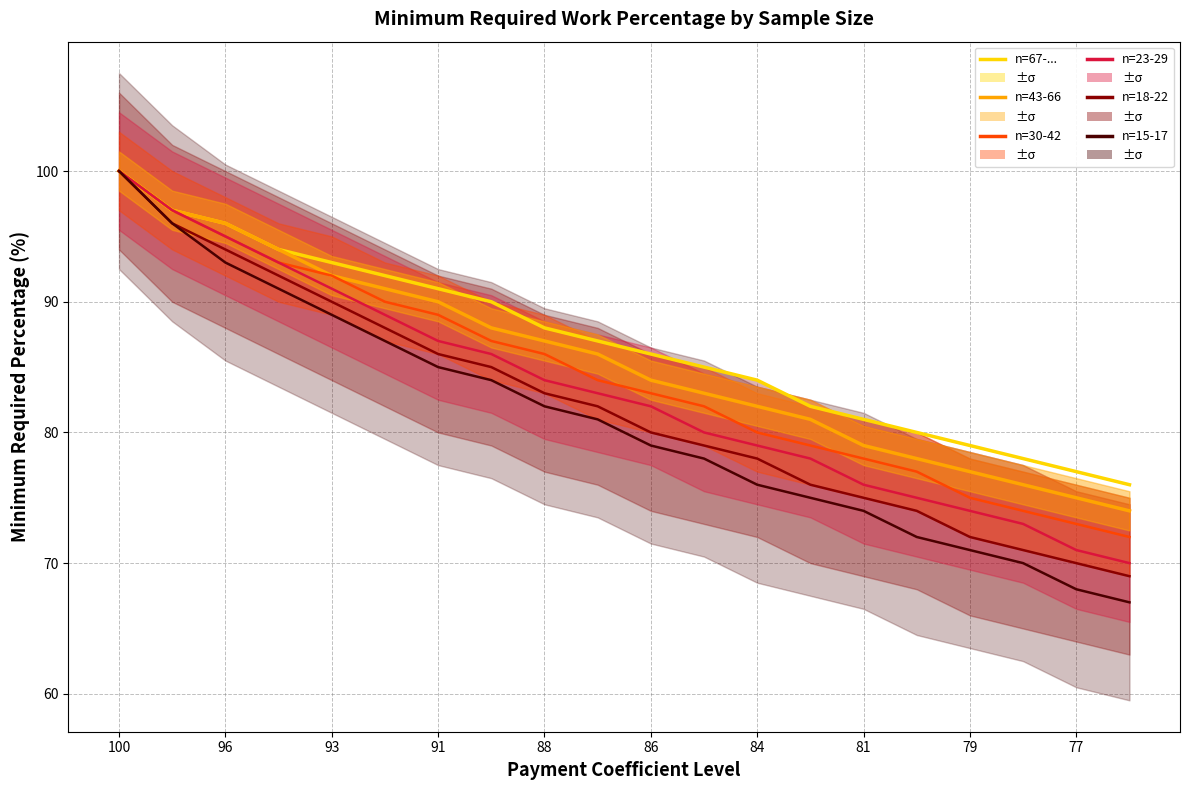

List the series in order of their peak value, highest first.

n=67-..., n=43-66, n=30-42, n=23-29, n=18-22, n=15-17